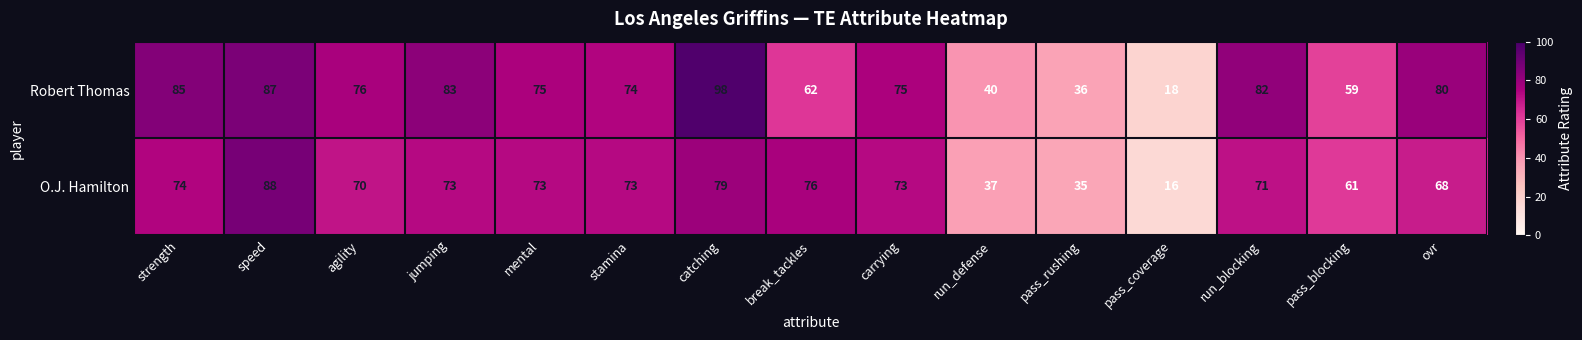

How many series are shown in this chart?

2